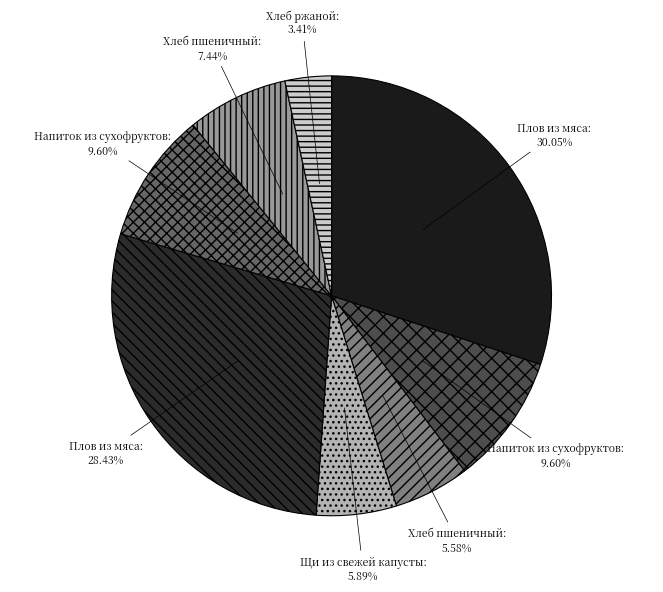

Rank the categories by value from highest to lowest.

Плов из мяса (Завтрак), Плов из мяса (Обед), Напиток из сухофруктов (Завтрак), Напиток из сухофруктов (Обед), Хлеб пшеничный (Обед), Щи из свежей капусты, Хлеб пшеничный (Завтрак), Хлеб ржаной (Обед)